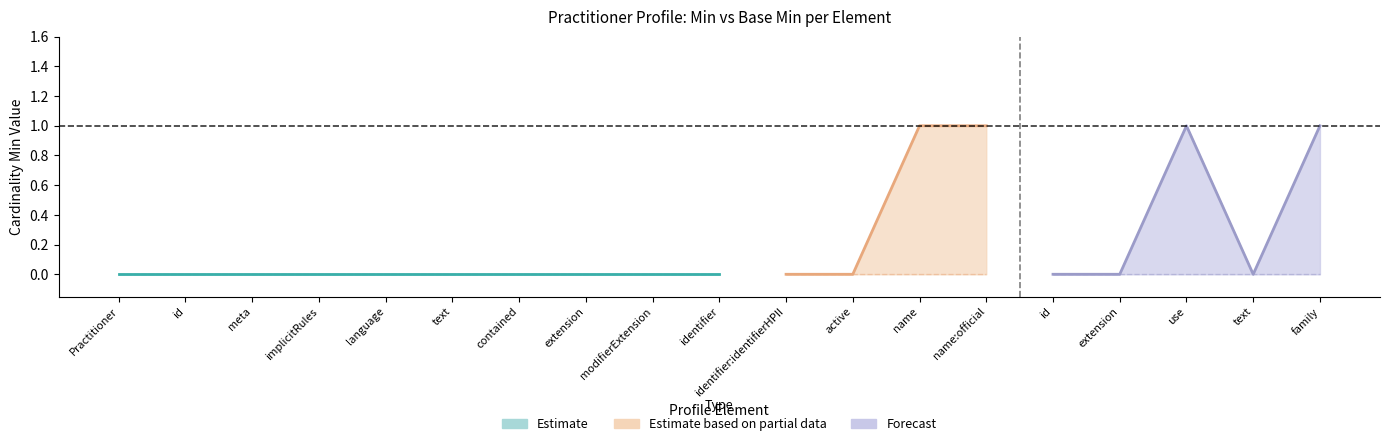

At which label is Min closest to 0?

Practitioner